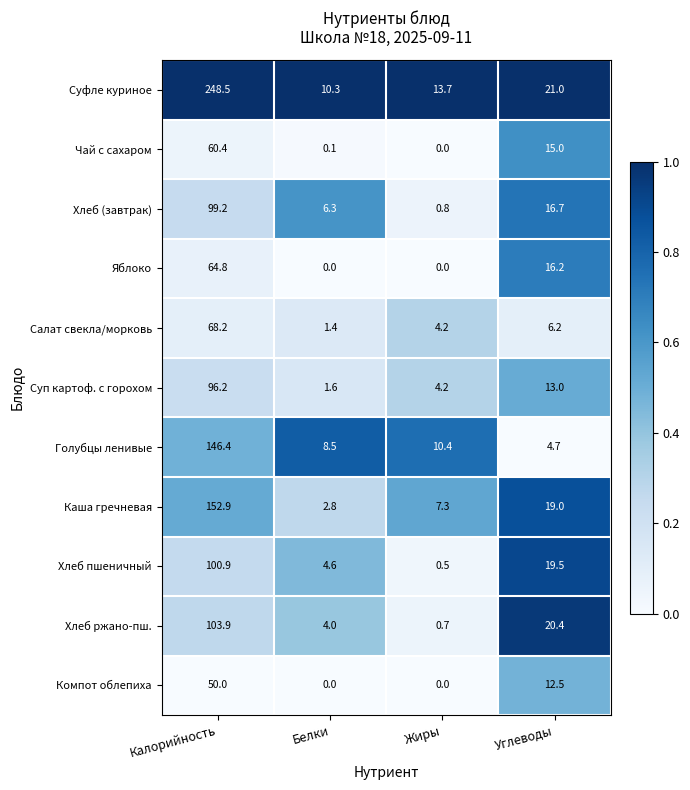

Rank the series by their maximum value, from highest to lowest.

Суфле куриное, Каша гречневая, Голубцы ленивые, Хлеб ржано-пш., Хлеб пшеничный, Хлеб (завтрак), Суп картоф. с горохом, Салат свекла/морковь, Яблоко, Чай с сахаром, Компот облепиха